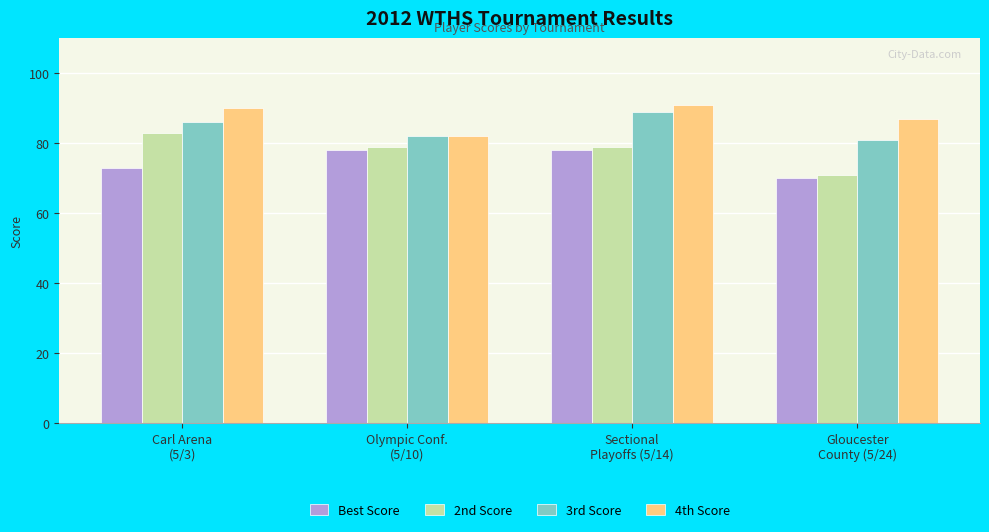

List the series in order of their peak value, lowest first.

Best Score, 2nd Score, 3rd Score, 4th Score